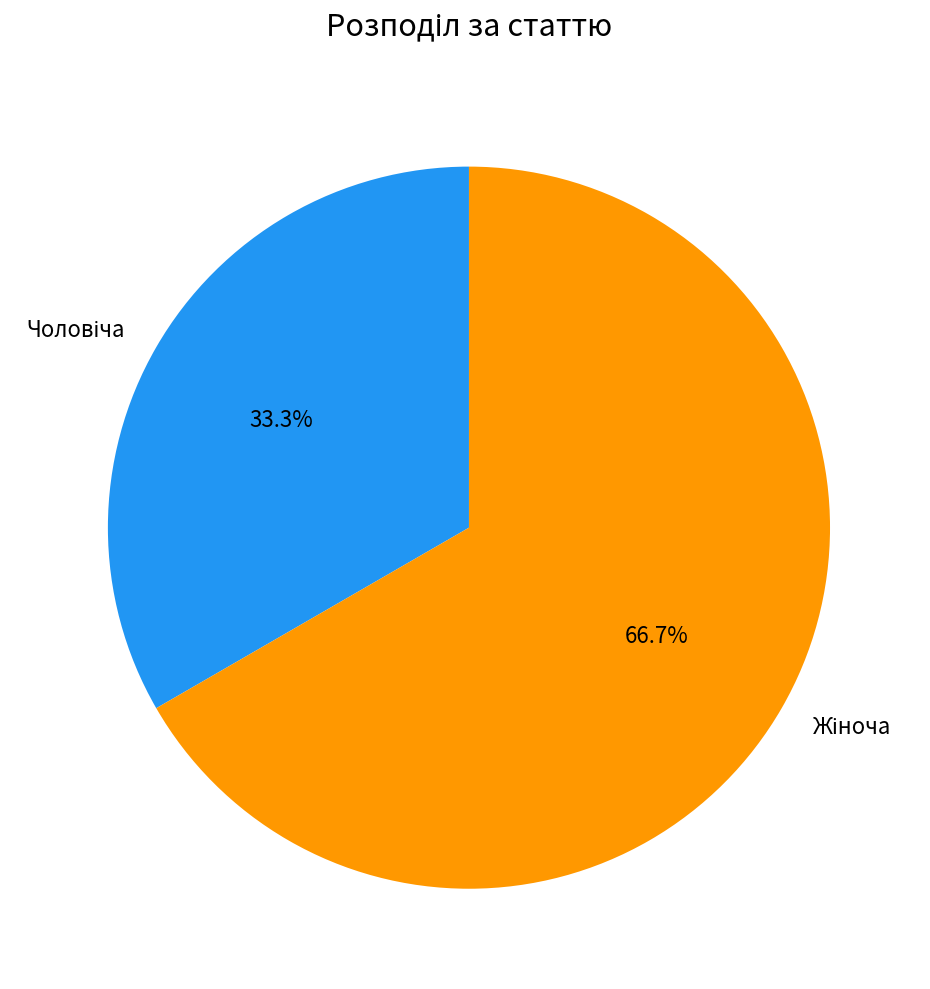

Is there a majority slice in this chart?

Yes